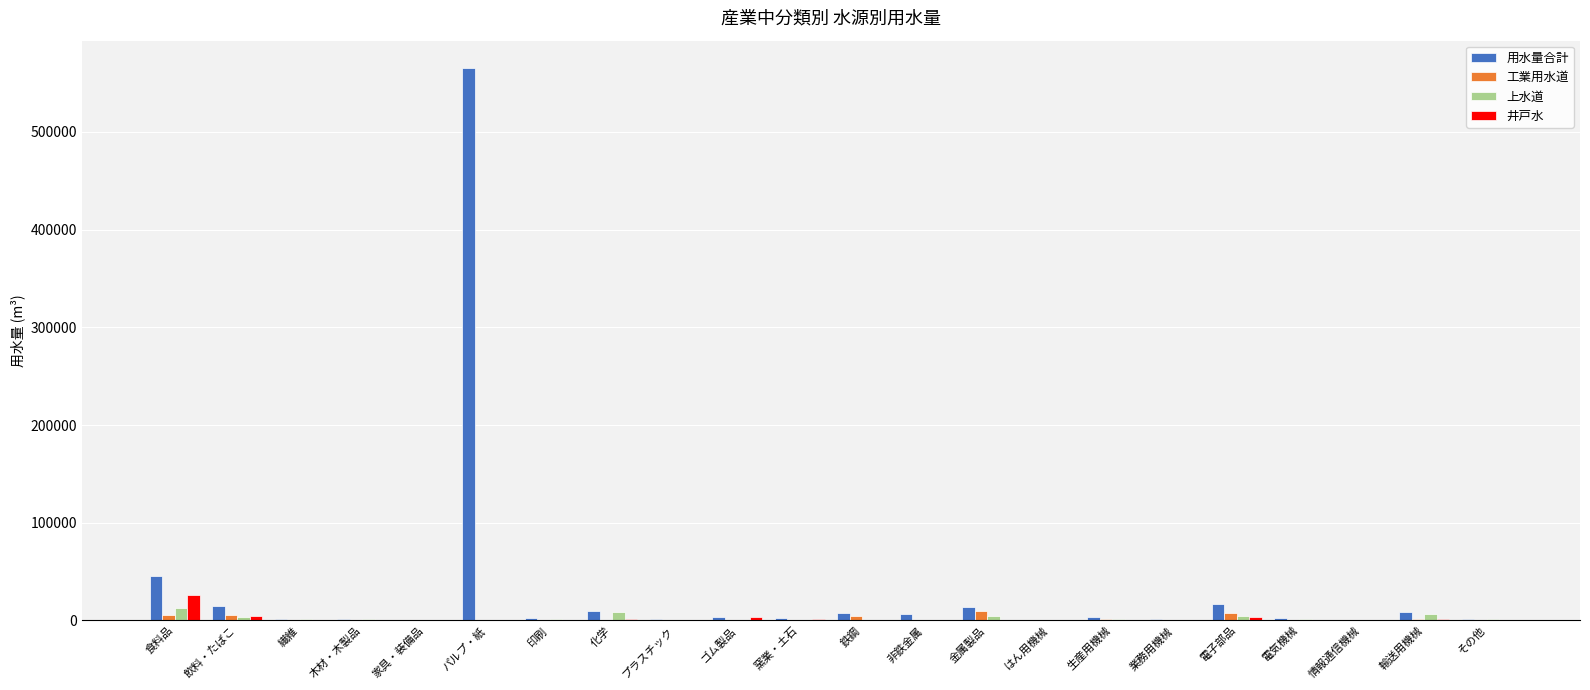

At which category is the sum across all series the highest?

パルプ・紙